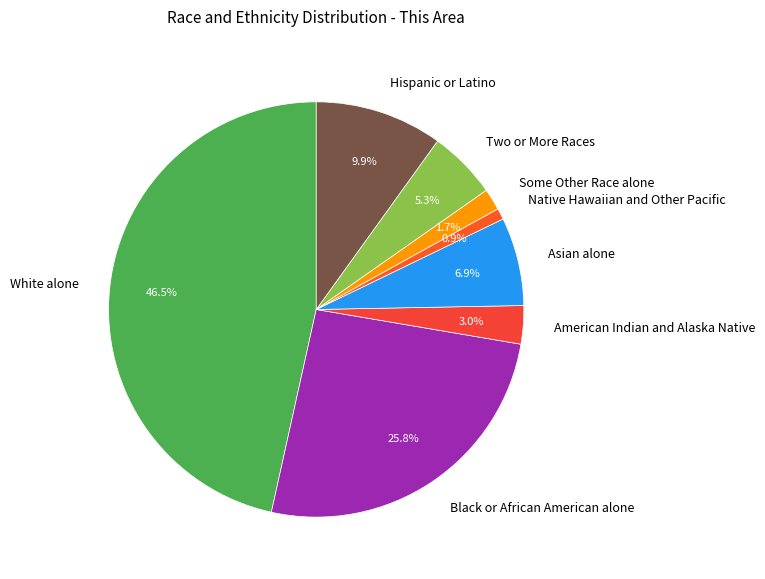

Which has a higher value, Native Hawaiian and Other Pacific or Hispanic or Latino?

Hispanic or Latino